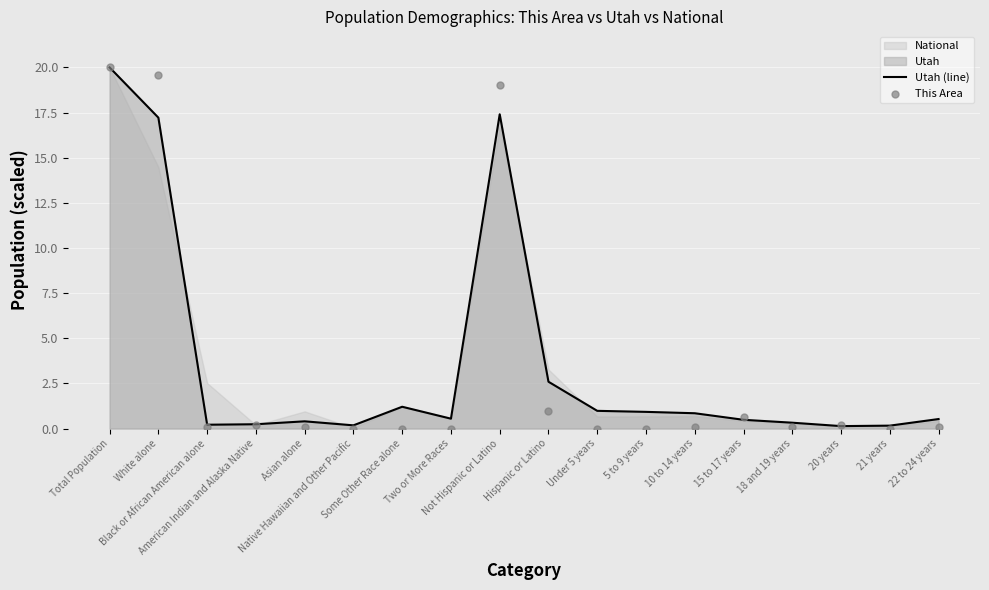

Which series contains the lowest Y value?

This Area